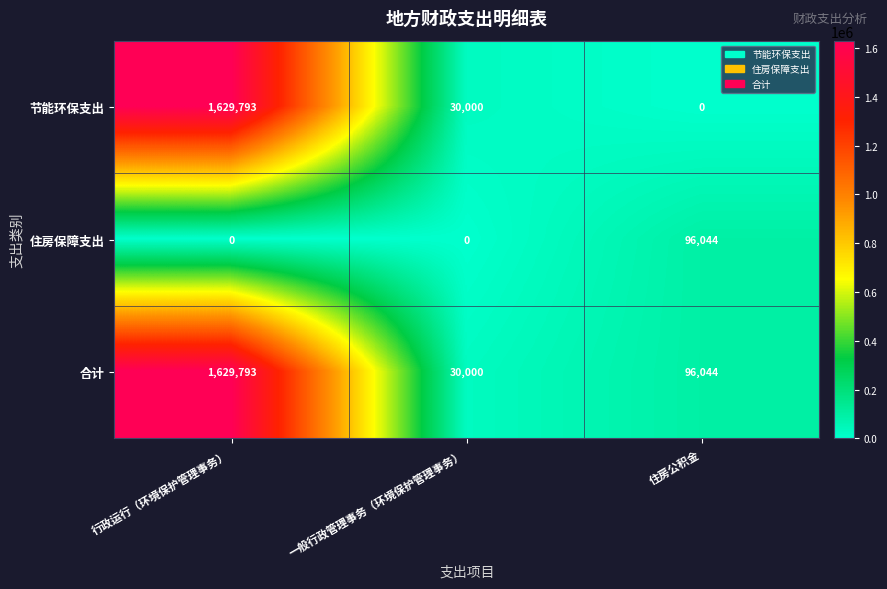

Reading right to left, what are all the values shown in this chart?

节能环保支出: 0	30000	1629793
住房保障支出: 96044	0	0
合计: 96044	30000	1629793